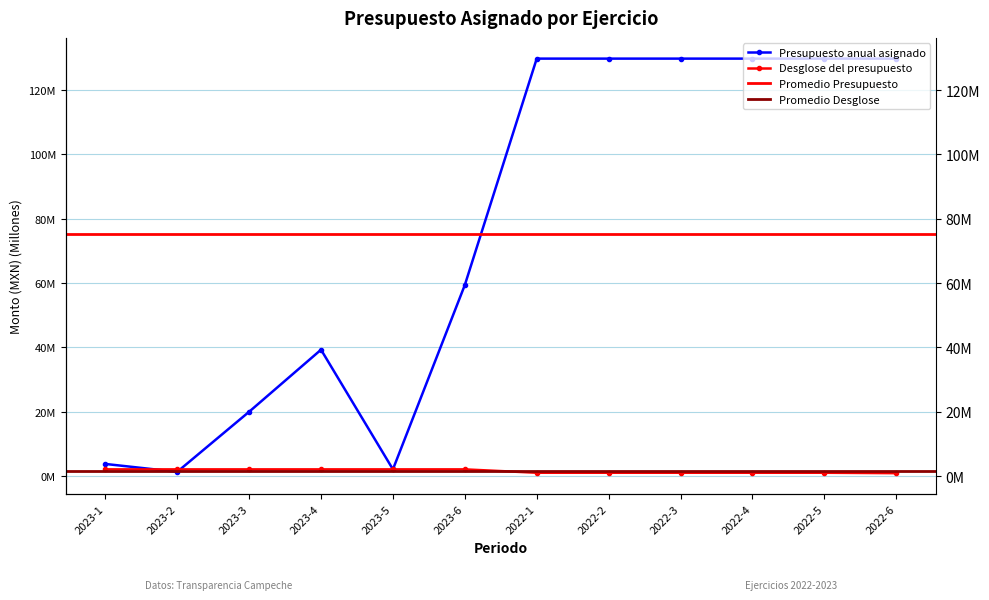

Reading left to right, list all the values displayed in this chart.

Presupuesto anual asignado: 2023-1=3.8	2023-2=1.3	2023-3=20.0	2023-4=39.3	2023-5=2.1	2023-6=59.4	2022-1=129.8	2022-2=129.8	2022-3=129.8	2022-4=129.8	2022-5=129.8	2022-6=129.8
Desglose del presupuesto: 2023-1=2.1	2023-2=2.1	2023-3=2.1	2023-4=2.1	2023-5=2.1	2023-6=2.1	2022-1=1.0	2022-2=1.0	2022-3=1.0	2022-4=1.0	2022-5=1.0	2022-6=0.9